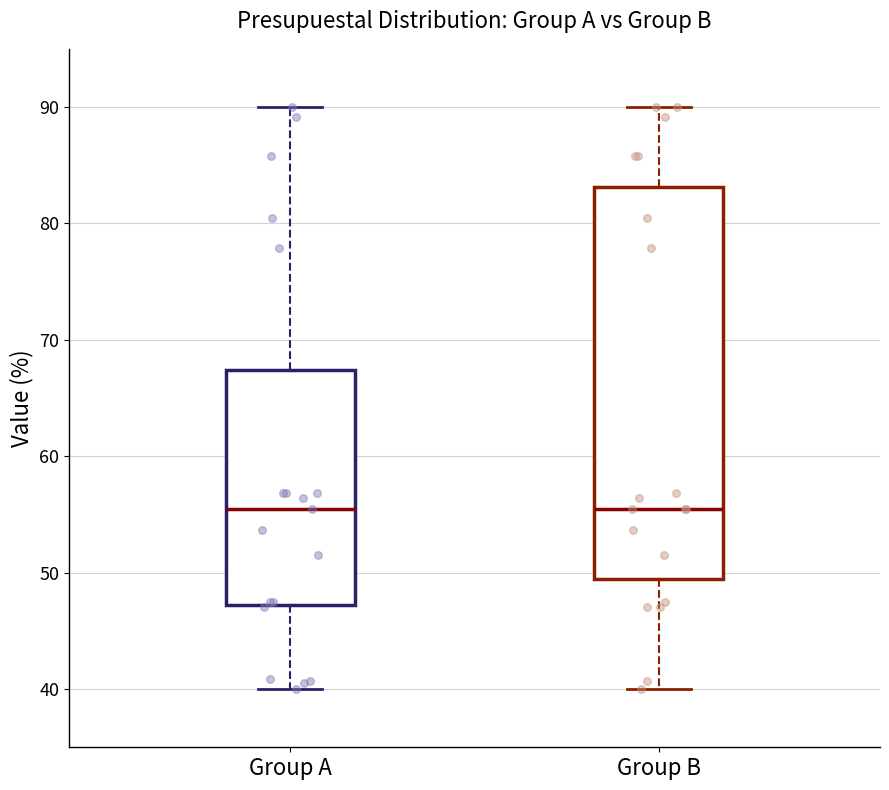

Reading left to right, transcribe this box plot: for each box, give where its median line is, the range the box spans, and where its two whiskers end, as read against the y-axis. The values are not printed on the chart, so give them approximately, as read against the axis.

Group A: median 55, box 47 to 67, whiskers 40 to 90
Group B: median 55, box 49 to 83, whiskers 40 to 90